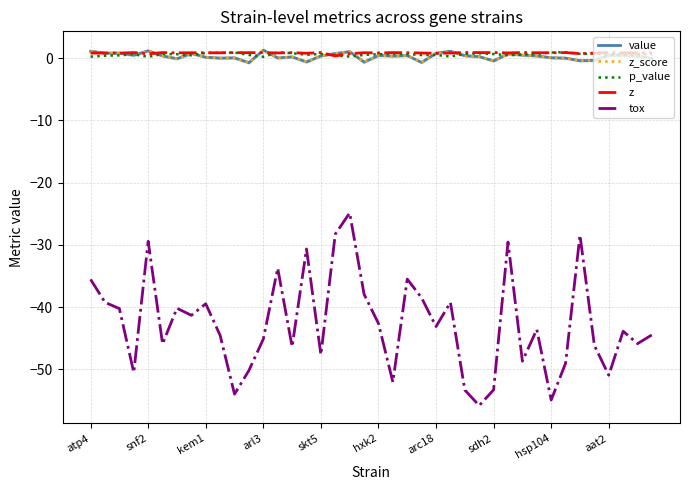

Where is the first local maximum for p_value?

arl3